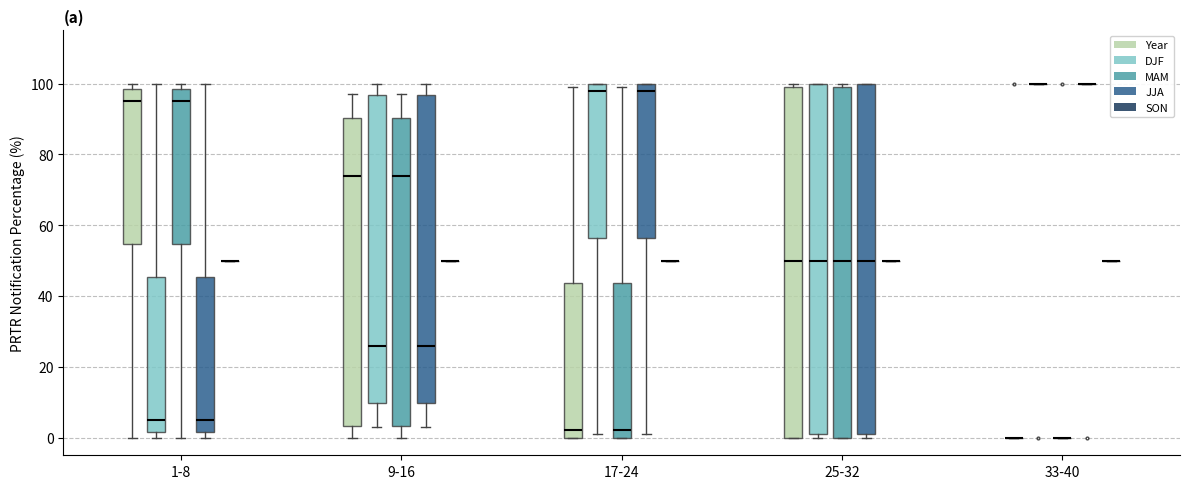

Reading left to right, transcribe this box plot: for each box, give where its median line is, the range the box spans, and where its two whiskers end, as read against the y-axis. The values are not printed on the chart, so give them approximately, as read against the axis.

1-8 (Year): median 96, box 54 to 98, whiskers 0 to 100
1-8 (DJF): median 6, box 2 to 46, whiskers 0 to 100
1-8 (MAM): median 96, box 54 to 98, whiskers 0 to 100
1-8 (JJA): median 6, box 2 to 46, whiskers 0 to 100
1-8 (SON): box collapsed to a line at 50, whiskers 50 to 50
9-16 (Year): median 74, box 4 to 90, whiskers 0 to 98
9-16 (DJF): median 26, box 10 to 96, whiskers 4 to 100
9-16 (MAM): median 74, box 4 to 90, whiskers 0 to 98
9-16 (JJA): median 26, box 10 to 96, whiskers 4 to 100
9-16 (SON): box collapsed to a line at 50, whiskers 50 to 50
17-24 (Year): median 2, box 0 to 44, whiskers 0 to 100
17-24 (DJF): median 98, box 56 to 100, whiskers 2 to 100
17-24 (MAM): median 2, box 0 to 44, whiskers 0 to 100
17-24 (JJA): median 98, box 56 to 100, whiskers 2 to 100
17-24 (SON): box collapsed to a line at 50, whiskers 50 to 50
25-32 (Year): median 50, box 0 to 100, whiskers 0 to 100 (just above the box's upper edge)
25-32 (DJF): median 50, box 2 to 100, whiskers 0 to 100
25-32 (MAM): median 50, box 0 to 100, whiskers 0 to 100 (just above the box's upper edge)
25-32 (JJA): median 50, box 2 to 100, whiskers 0 to 100
25-32 (SON): box collapsed to a line at 50, whiskers 50 to 50
33-40 (Year): box collapsed to a line at 0, whiskers 0 to 0
33-40 (DJF): box collapsed to a line at 100, whiskers 100 to 100
33-40 (MAM): box collapsed to a line at 0, whiskers 0 to 0
33-40 (JJA): box collapsed to a line at 100, whiskers 100 to 100
33-40 (SON): box collapsed to a line at 50, whiskers 50 to 50